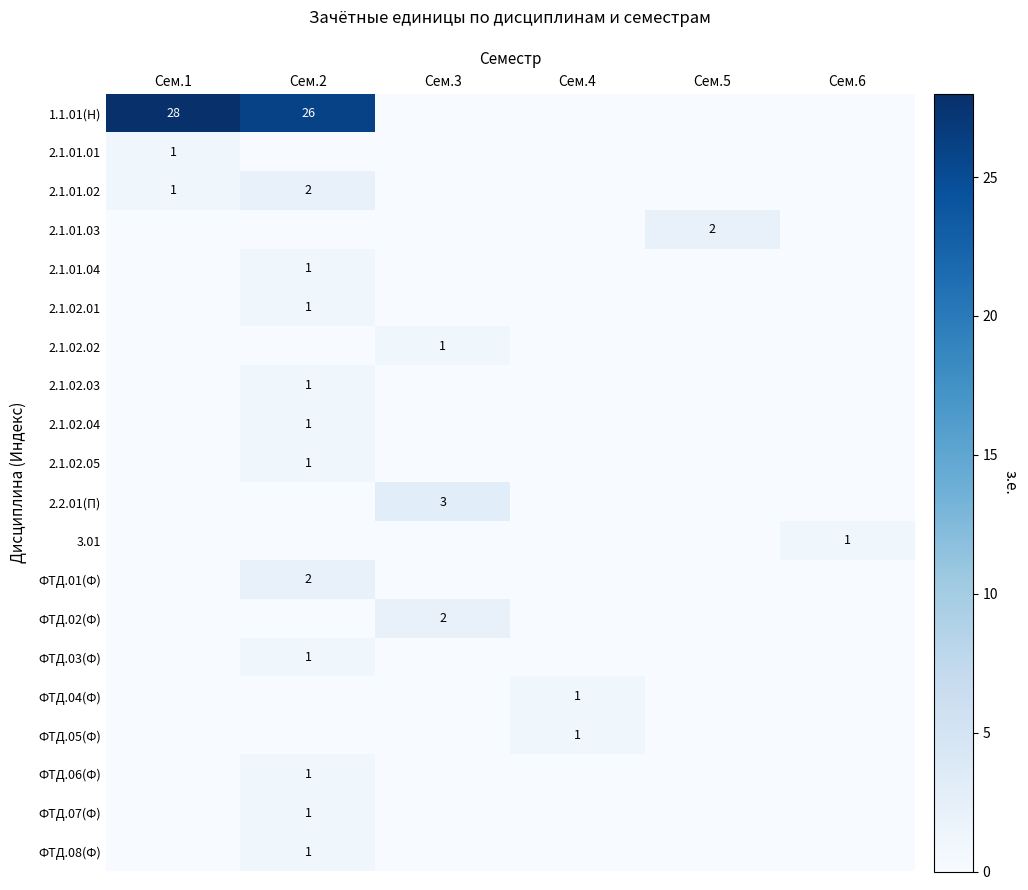

True or false: 2.1.02.02 has a value of 2 at Сем.3.

False